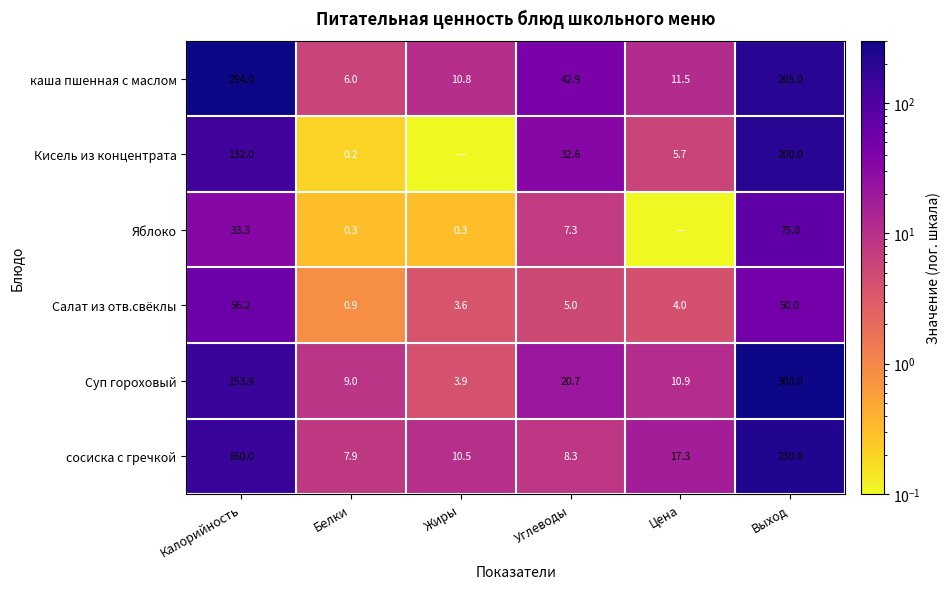

At which label is Салат из отв.свёклы closest to 28?

Выход